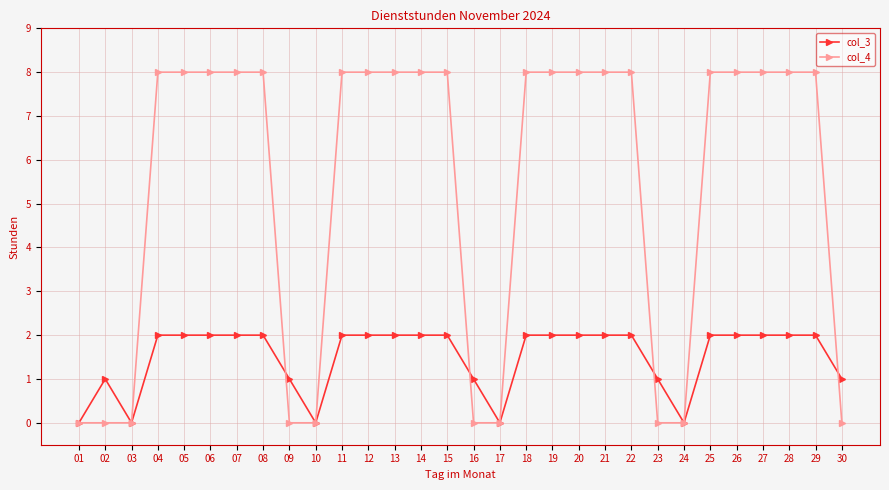

What are all the series names shown in the legend?

col_3, col_4